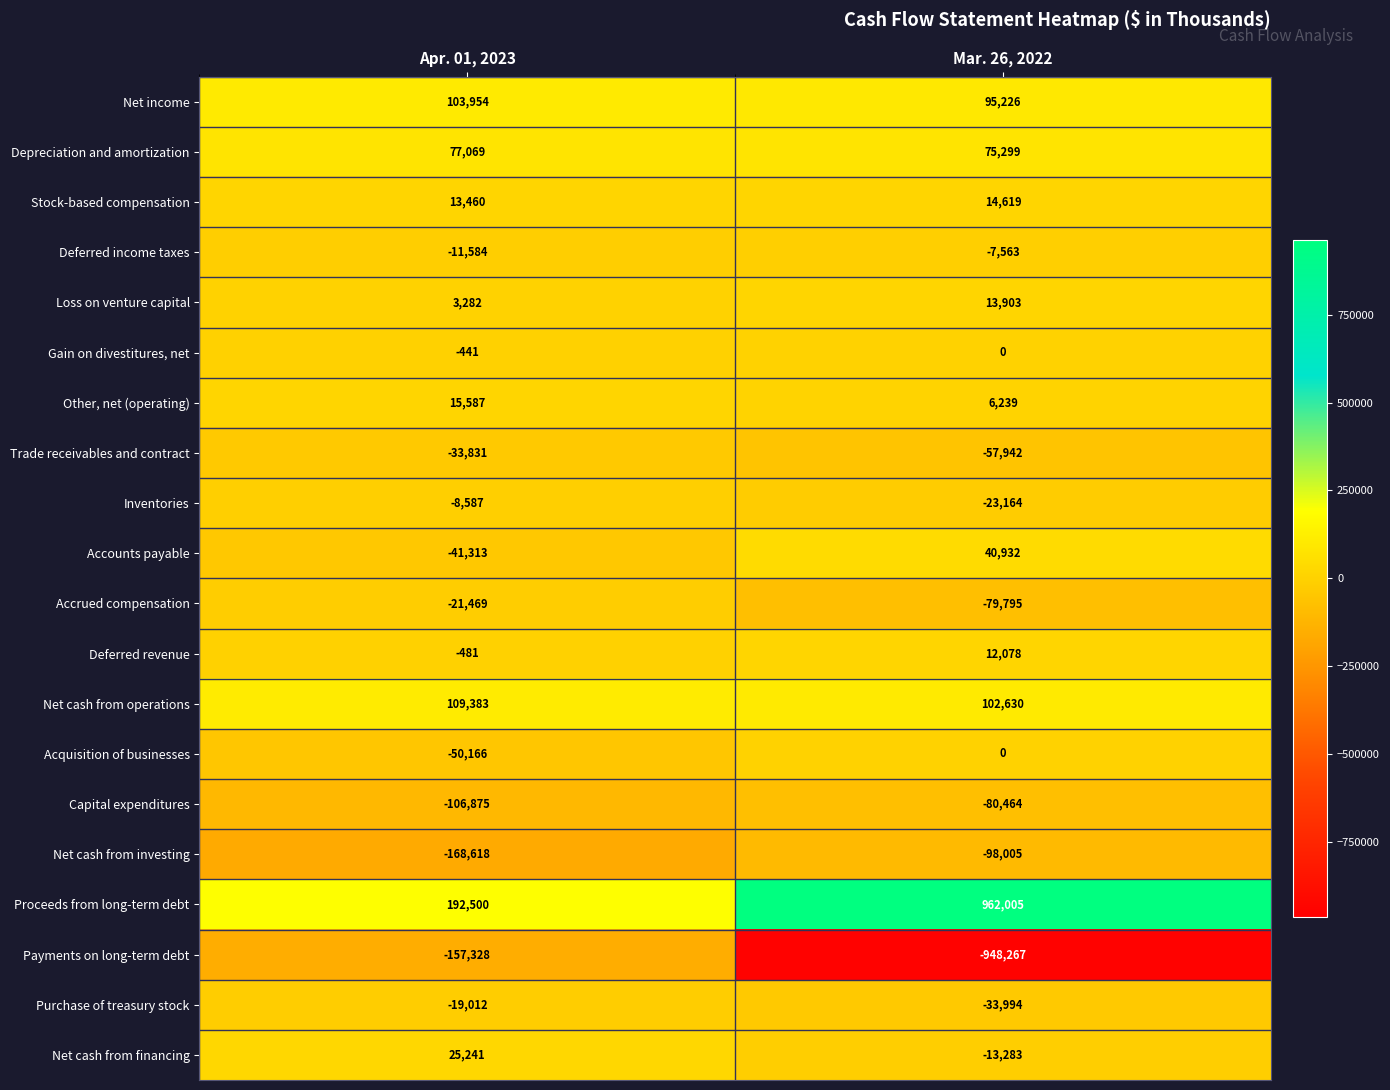

What is the sum of all Depreciation and amortization values?

152368